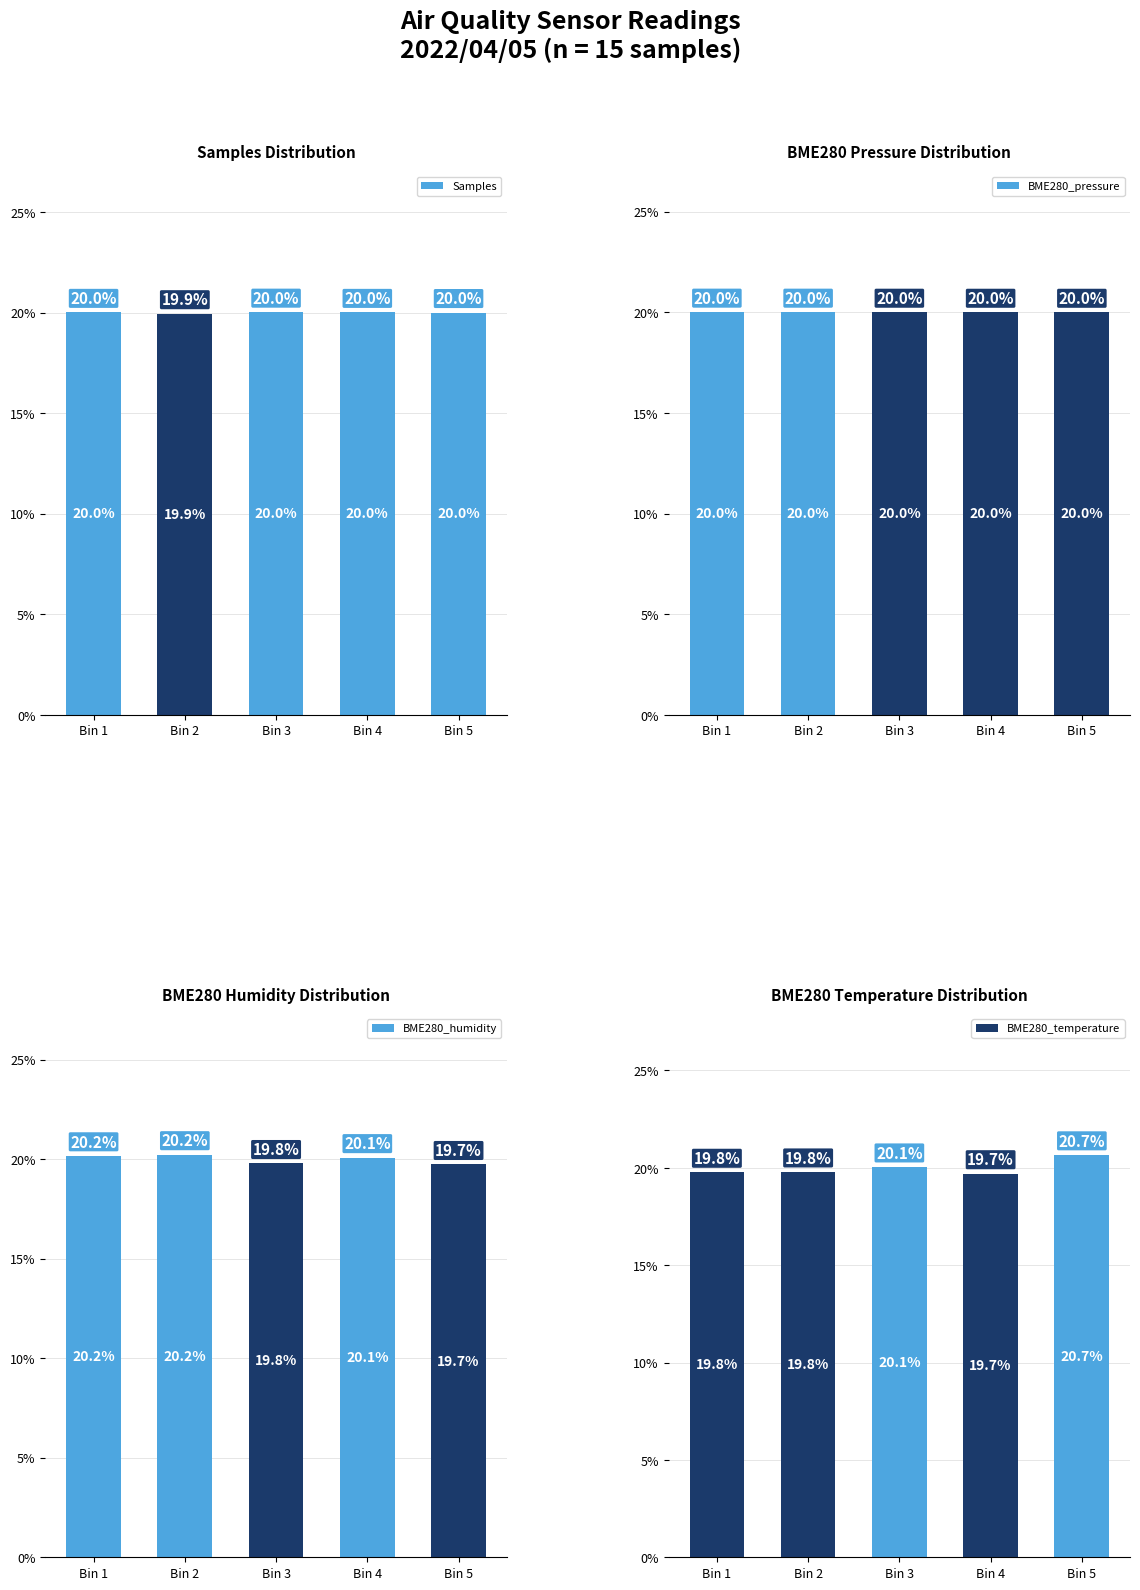

What is the greatest value displayed?

20.7